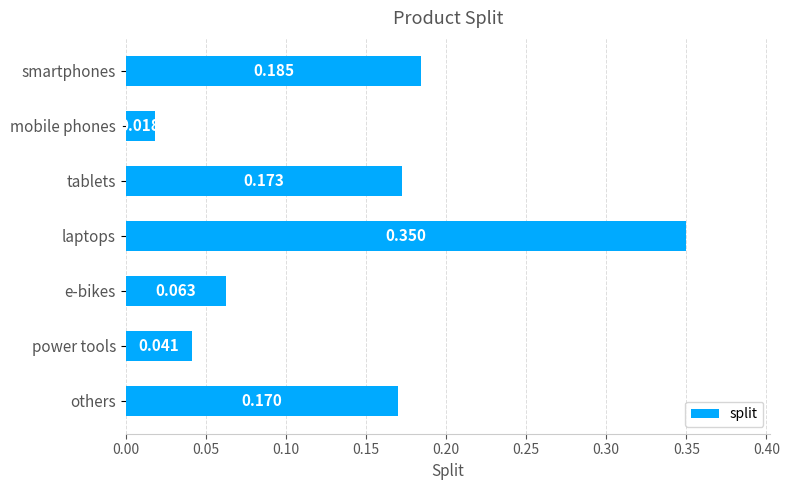

What is the label of the 3rd bar from the bottom?

e-bikes